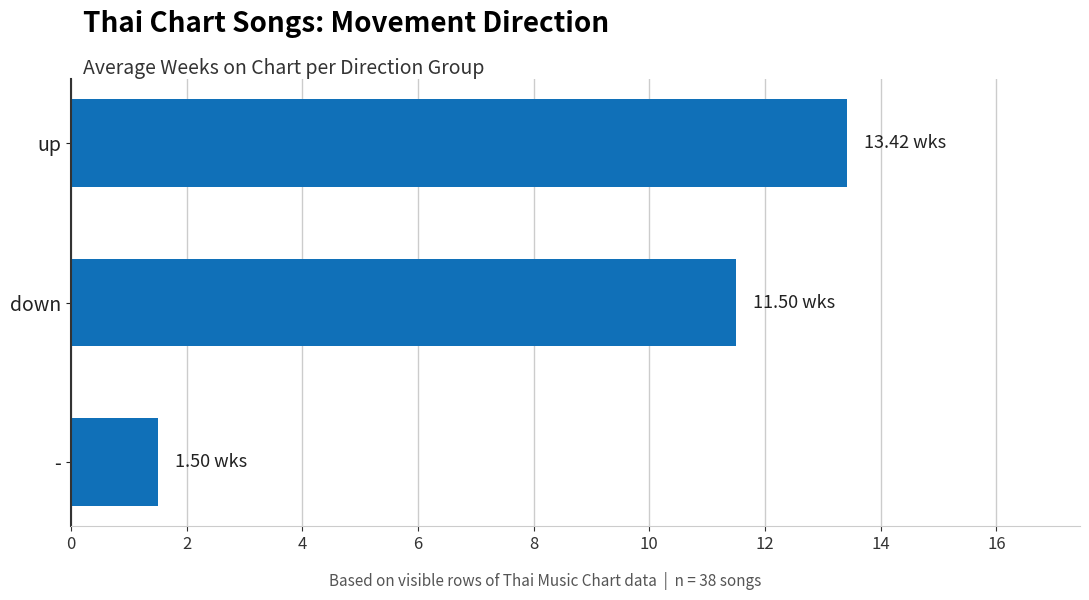

What is the change in value from up to -?

-11.9